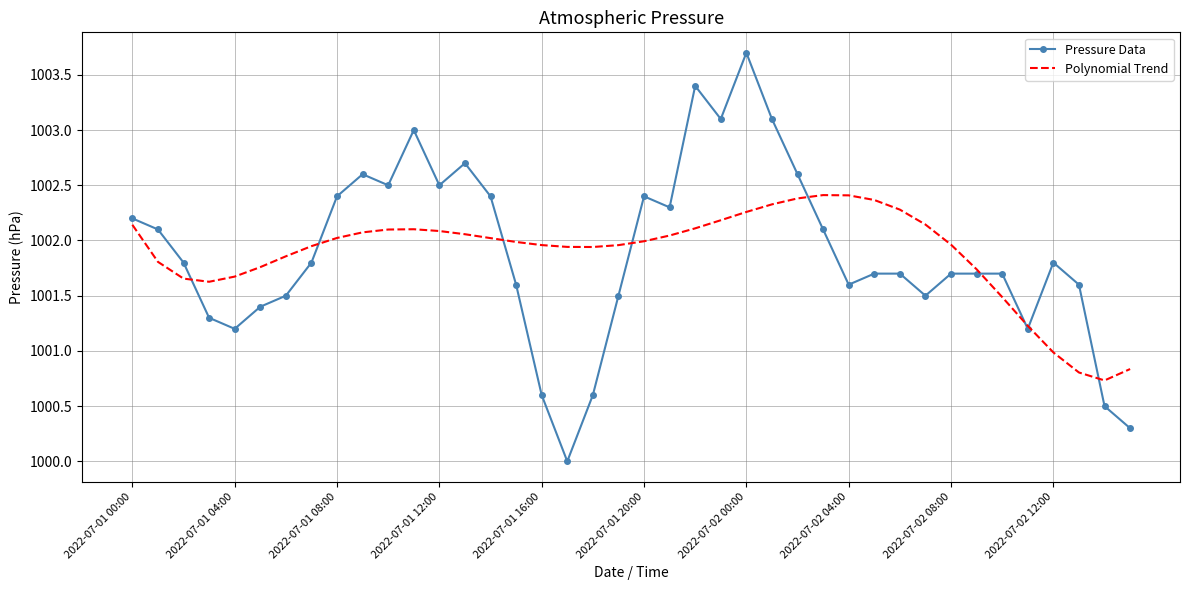

List the series in order of their peak value, highest first.

Pressure Data, Polynomial Trend